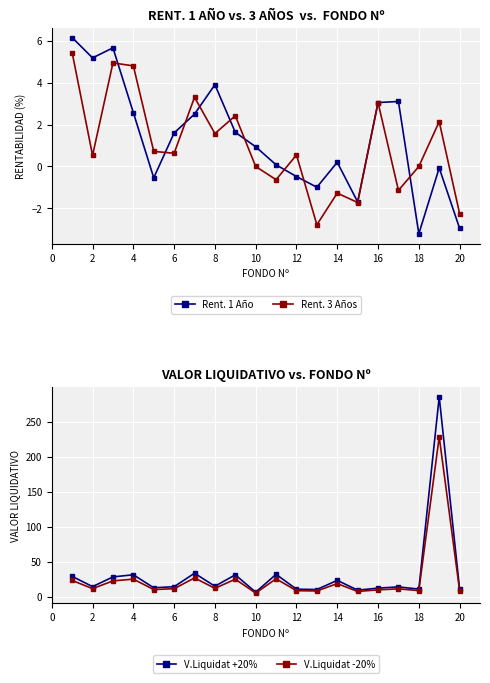

True or false: Rent. 1 Año has more than 1 points higher than both neighbors.

True